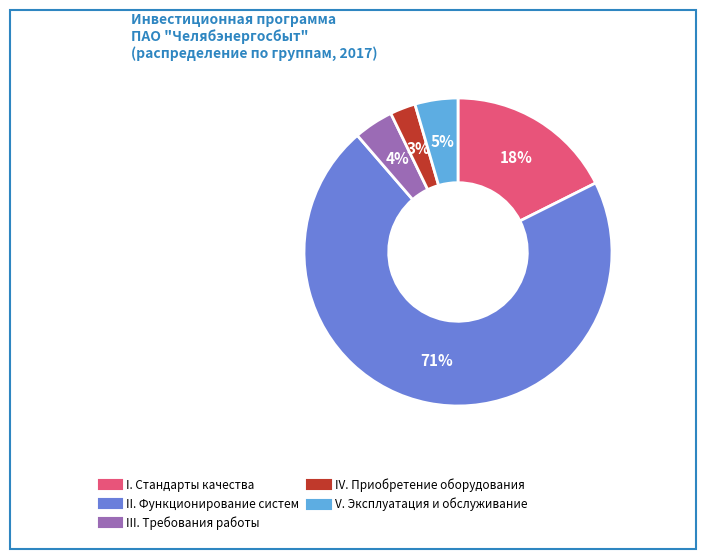

To the nearest percent, what is the average slice percentage?

20%